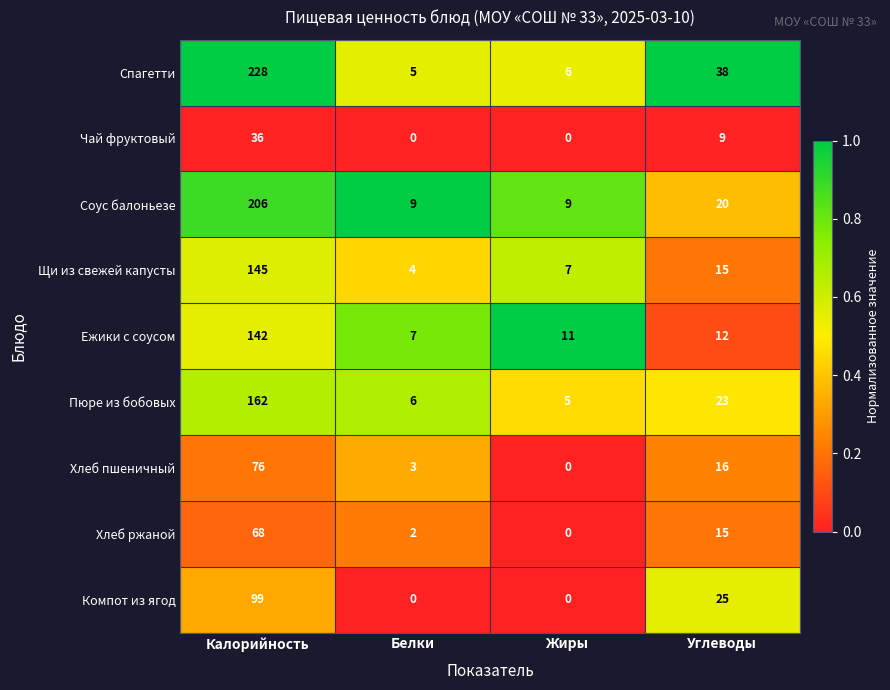

What is the greatest value displayed?

228